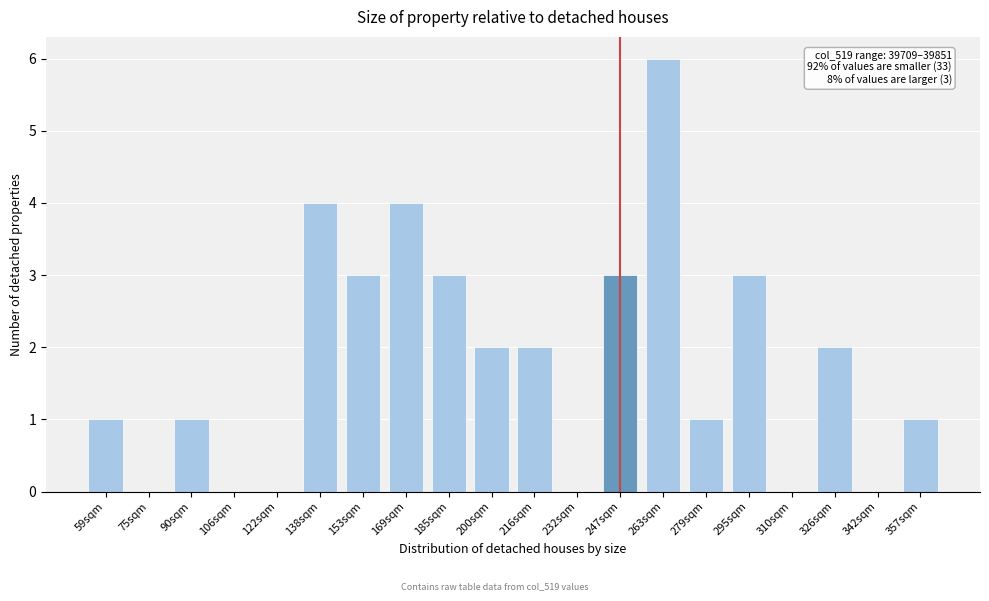

Reading left to right, what are all the values shown in this chart?

59sqm=1	75sqm=0	90sqm=1	106sqm=0	122sqm=0	138sqm=4	153sqm=3	169sqm=4	185sqm=3	200sqm=2	216sqm=2	232sqm=0	247sqm=3	263sqm=6	279sqm=1	295sqm=3	310sqm=0	326sqm=2	342sqm=0	357sqm=1